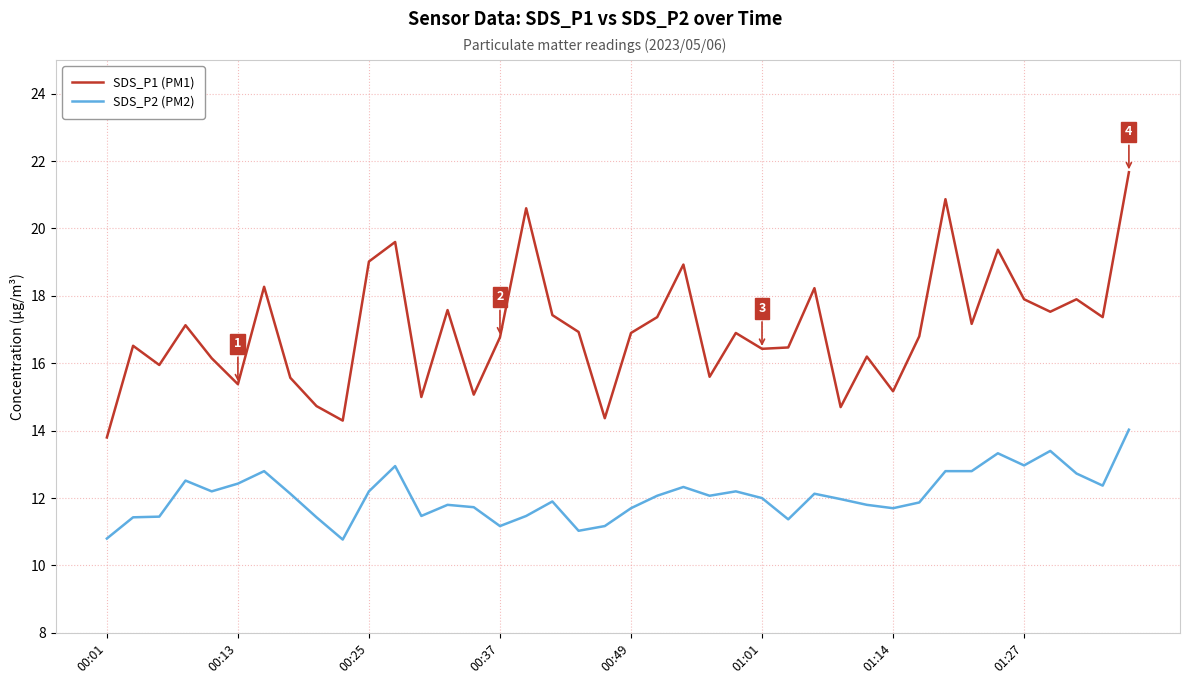

Which series has the widest spread of values?

SDS_P1 (PM1)